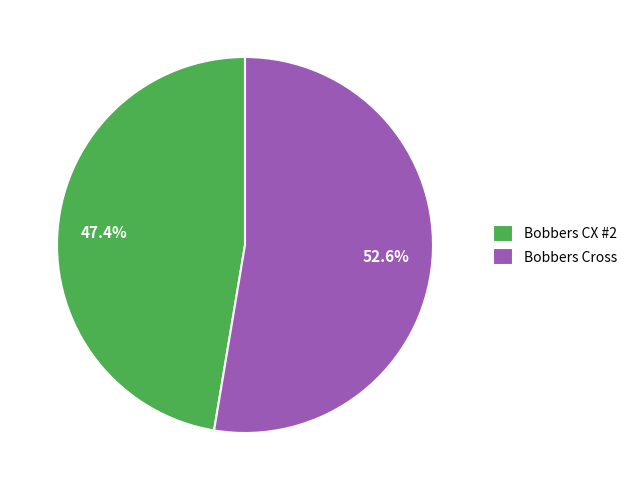

Which slice is the largest?

Bobbers Cross